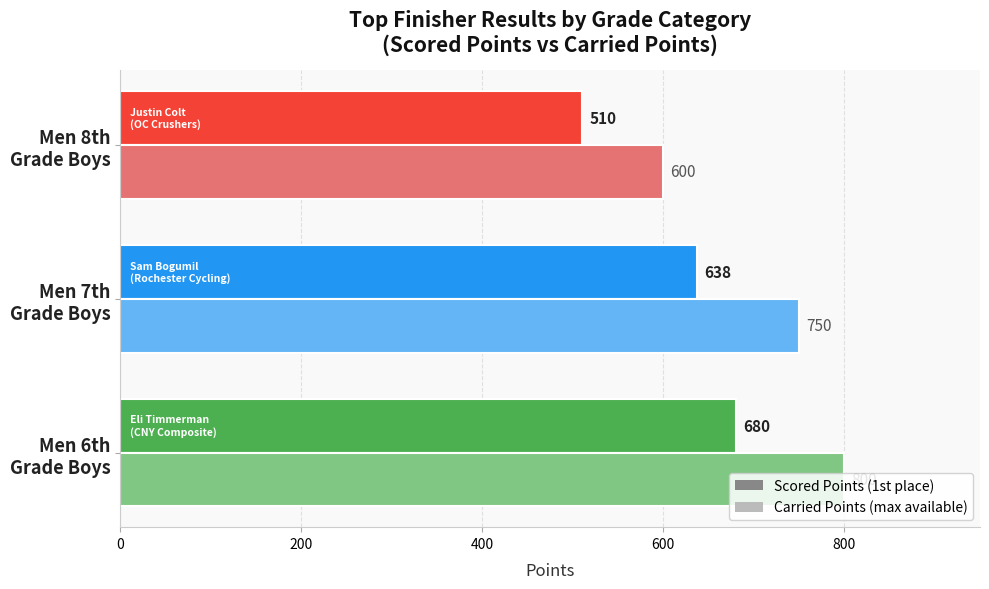

What is the greatest value displayed?

800.0